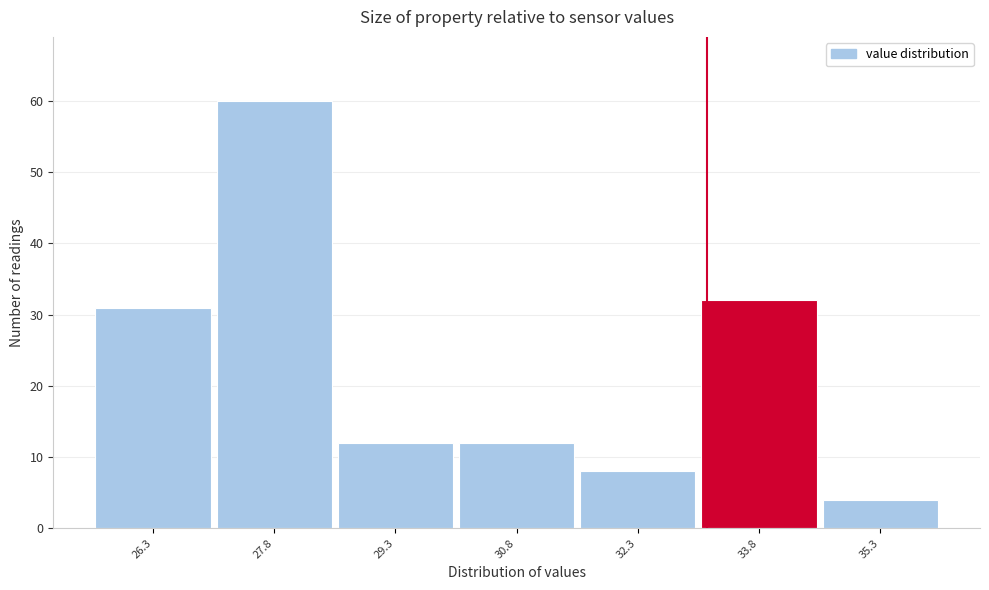

Reading left to right, transcribe all the data shown in this chart.

31	60	12	12	8	32	4